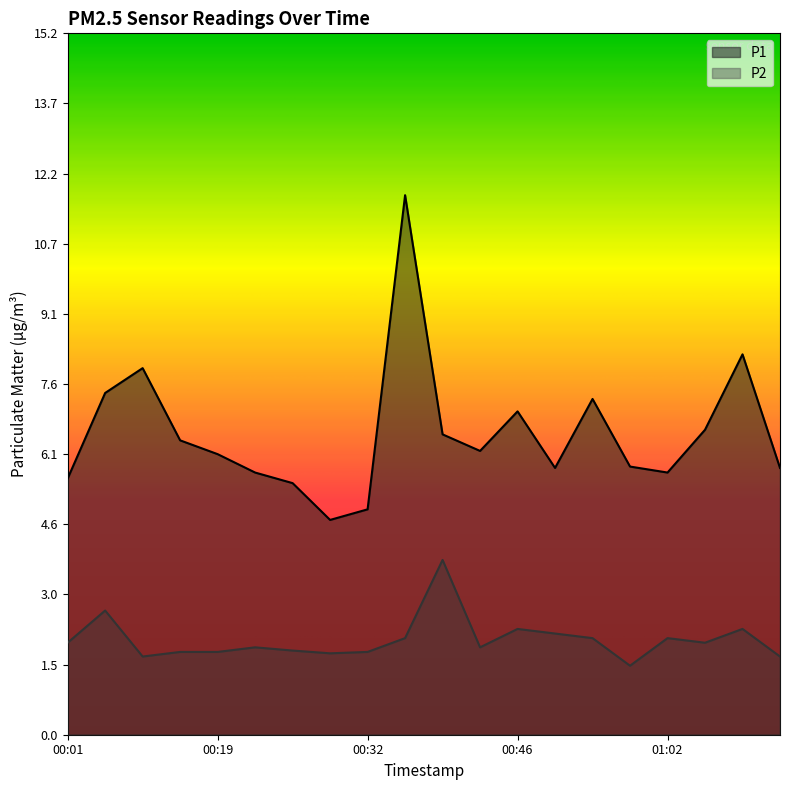

Between 00:22 and 00:35, which series saw the biggest shift?

P1